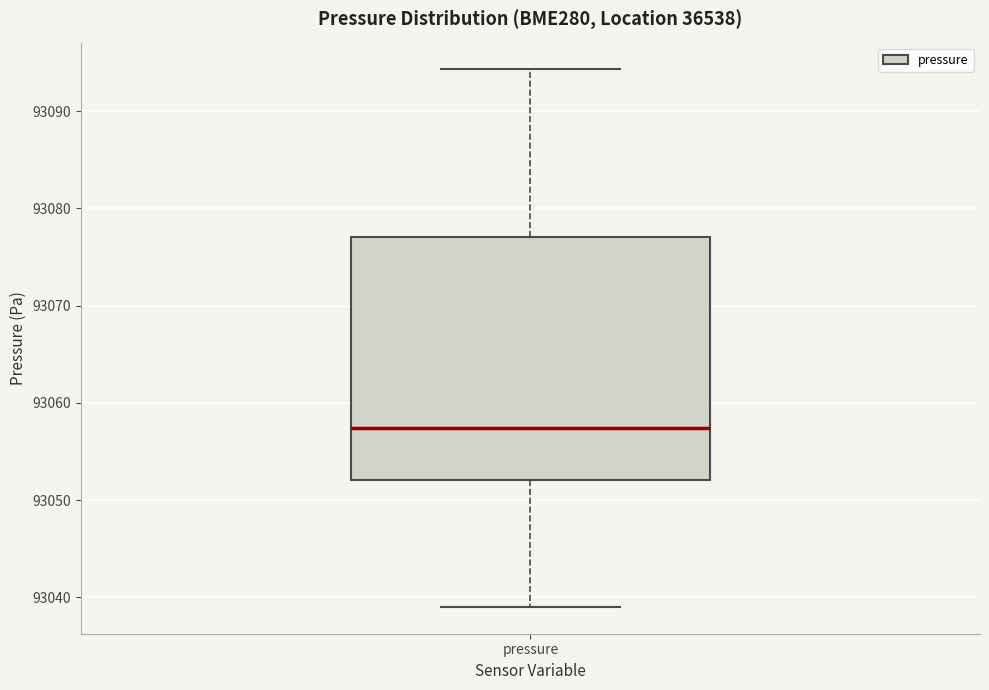

Transcribe this box plot: give where the median line is, the range the box spans, and where the two whiskers end, as read against the y-axis. The values are not printed on the chart, so give them approximately, as read against the axis.

median 93057, box 93052 to 93077, whiskers 93039 to 93094